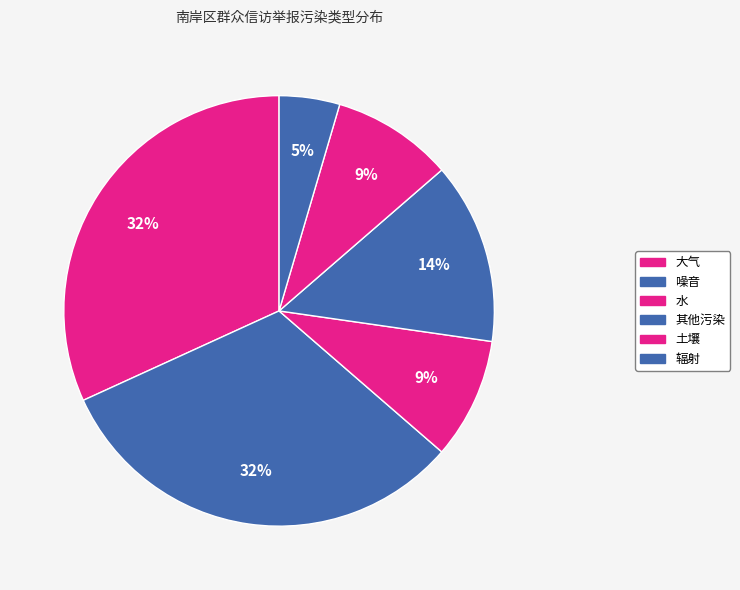

How many segments does this pie chart have?

6